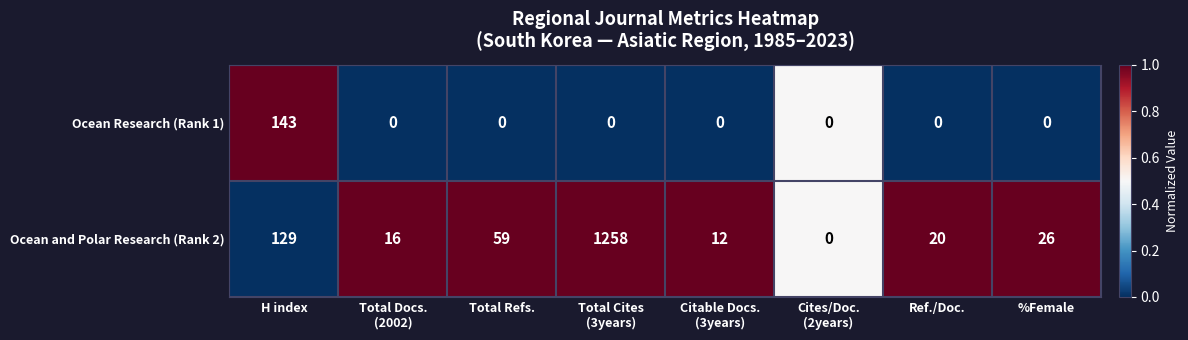

Which series has the widest spread of values?

Ocean and Polar Research (Rank 2)